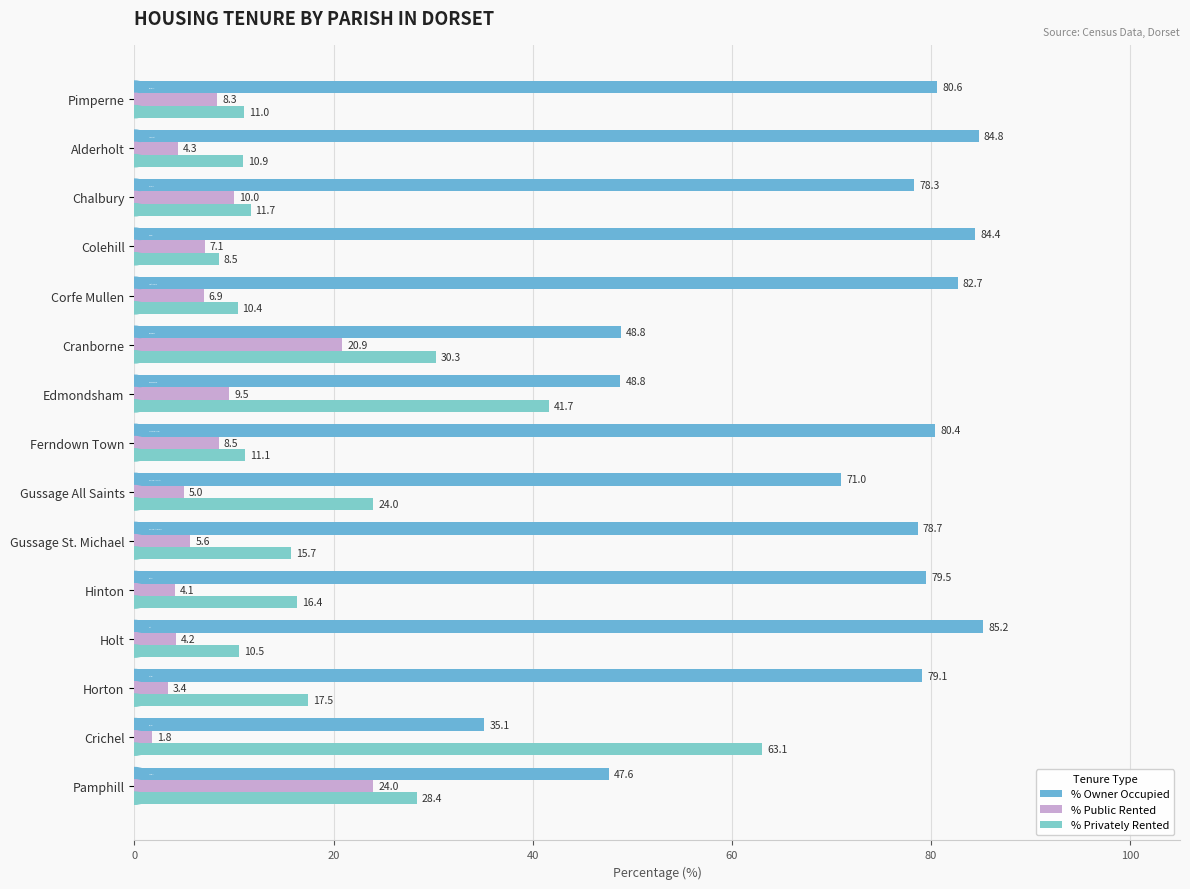

Reading left to right, extract all data points from this chart.

% Owner Occupied: 80.6	84.8	78.3	84.4	82.7	48.8	48.8	80.4	71.0	78.7	79.5	85.2	79.1	35.1	47.6
% Public Rented: 8.3	4.3	10.0	7.1	6.9	20.9	9.5	8.5	5.0	5.6	4.1	4.2	3.4	1.8	24.0
% Privately Rented: 11.0	10.9	11.7	8.5	10.4	30.3	41.7	11.1	24.0	15.7	16.4	10.5	17.5	63.1	28.4